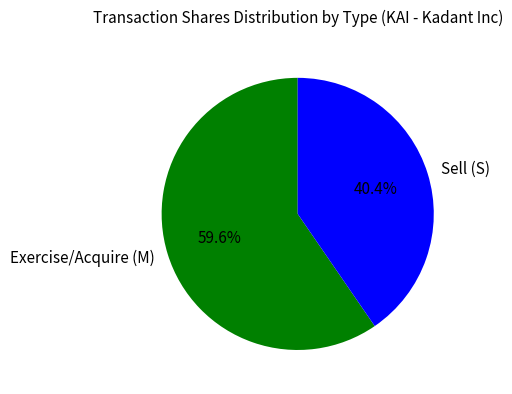

Is there a majority slice in this chart?

Yes